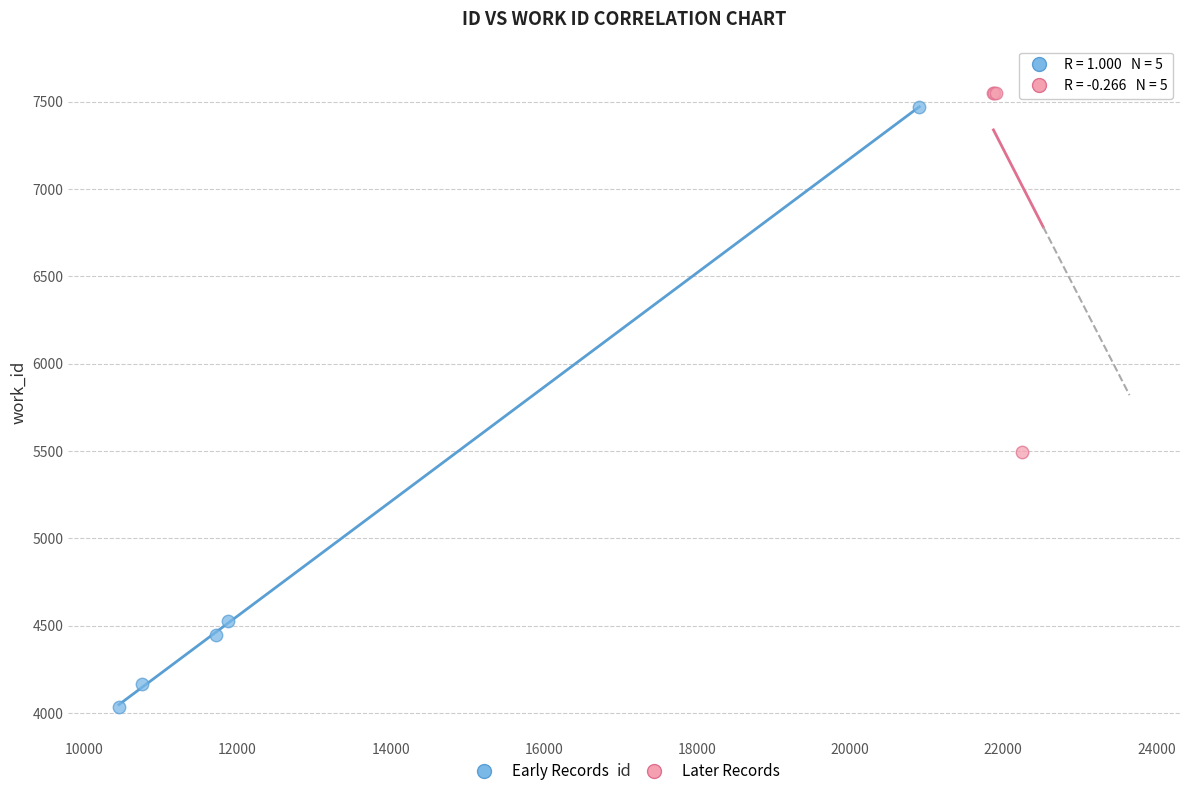

Which series reaches the maximum Y coordinate?

Later Records